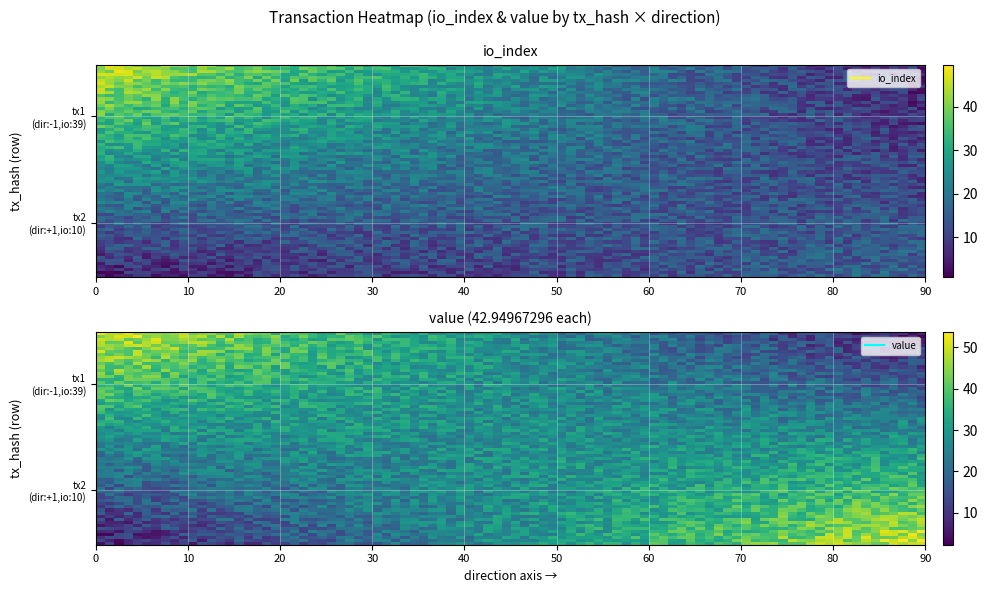

Reading right to left, extract all data points from this chart.

8cf680174e07c9f228052e75283ac13d7d98f95: 1.0	42.9	39.0	-1.0
1a9b1230f74c8bf5ee349dbf6286514b739412a: 1.0	42.9	10.0	1.0